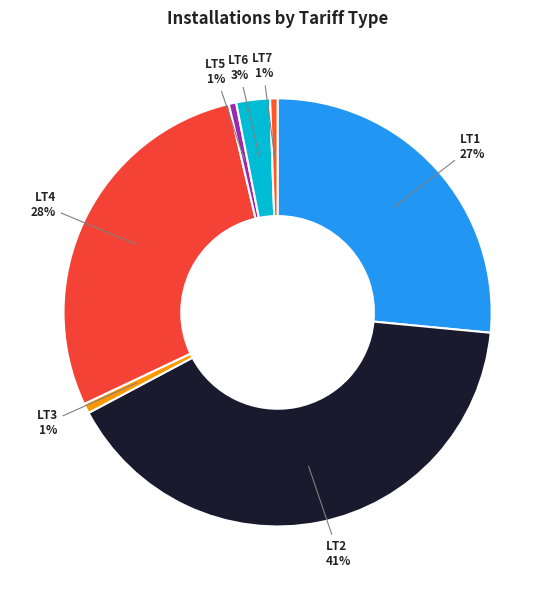

How many slices are in this pie chart?

7